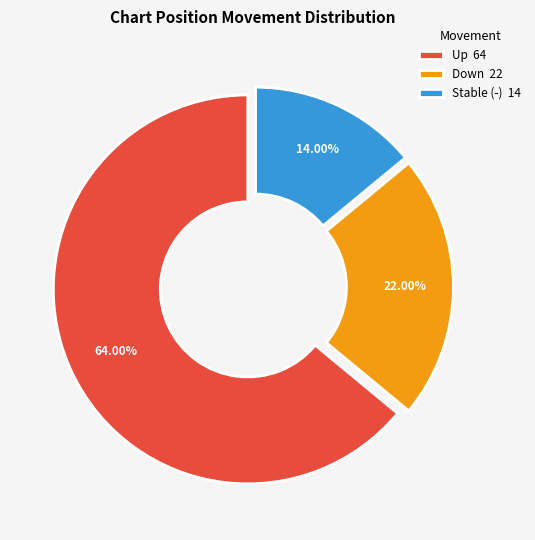

Rank the categories by value from highest to lowest.

Up 64, Down 22, Stable (-) 14